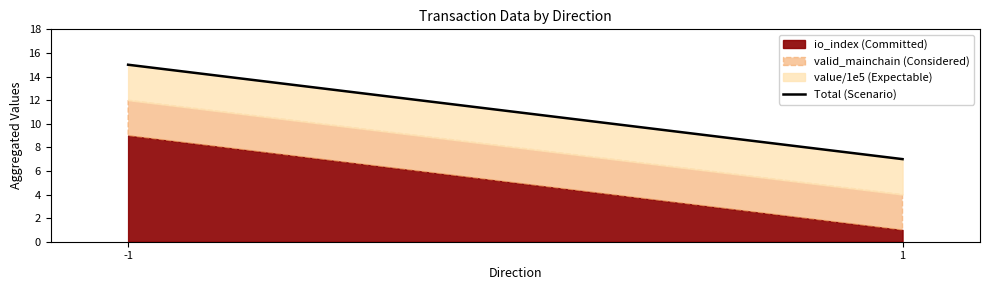

Does the chart have visible grid lines?

No